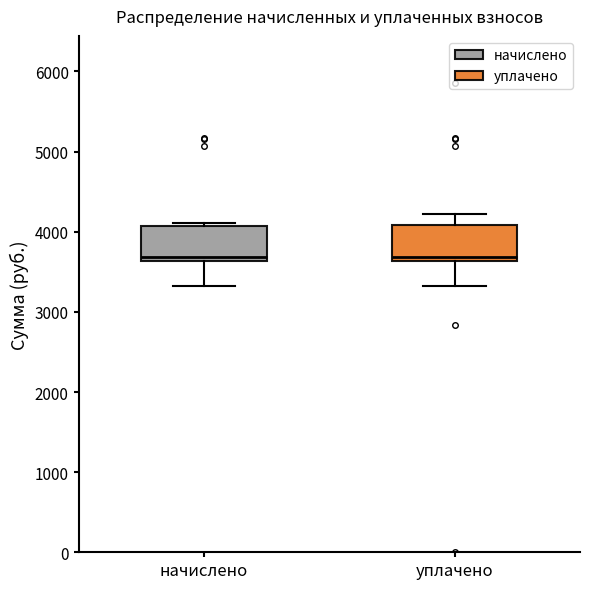

Where does the lower whisker of the box for уплачено end on the y-axis? The values are not printed on the chart, so give them approximately, as read against the axis.

3300